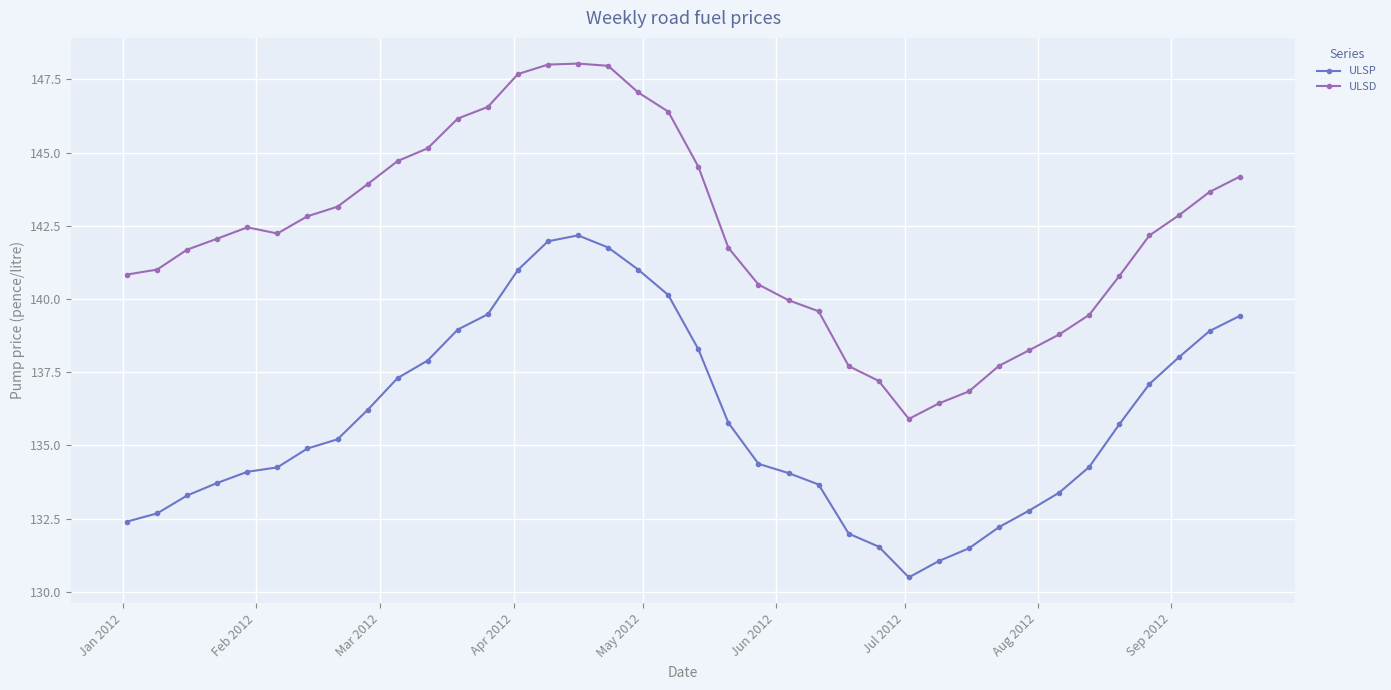

What is the difference between the maximum and minimum values in the ULSD series?

12.1